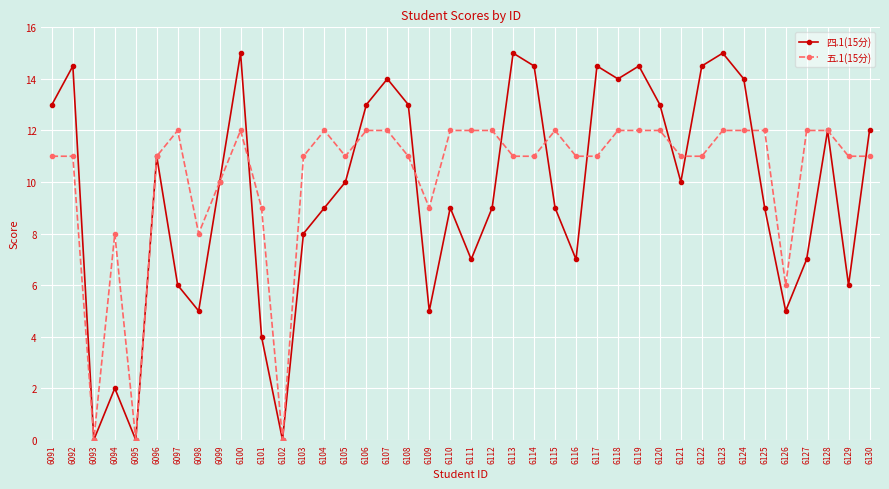

Reading left to right, what are all the values shown in this chart?

四.1(15分): 6091=13.0	6092=14.5	6093=0.0	6094=2.0	6095=0.0	6096=11.0	6097=6.0	6098=5.0	6099=10.0	6100=15.0	6101=4.0	6102=0.0	6103=8.0	6104=9.0	6105=10.0	6106=13.0	6107=14.0	6108=13.0	6109=5.0	6110=9.0	6111=7.0	6112=9.0	6113=15.0	6114=14.5	6115=9.0	6116=7.0	6117=14.5	6118=14.0	6119=14.5	6120=13.0	6121=10.0	6122=14.5	6123=15.0	6124=14.0	6125=9.0	6126=5.0	6127=7.0	6128=12.0	6129=6.0	6130=12.0
五.1(15分): 6091=11.0	6092=11.0	6093=0.0	6094=8.0	6095=0.0	6096=11.0	6097=12.0	6098=8.0	6099=10.0	6100=12.0	6101=9.0	6102=0.0	6103=11.0	6104=12.0	6105=11.0	6106=12.0	6107=12.0	6108=11.0	6109=9.0	6110=12.0	6111=12.0	6112=12.0	6113=11.0	6114=11.0	6115=12.0	6116=11.0	6117=11.0	6118=12.0	6119=12.0	6120=12.0	6121=11.0	6122=11.0	6123=12.0	6124=12.0	6125=12.0	6126=6.0	6127=12.0	6128=12.0	6129=11.0	6130=11.0